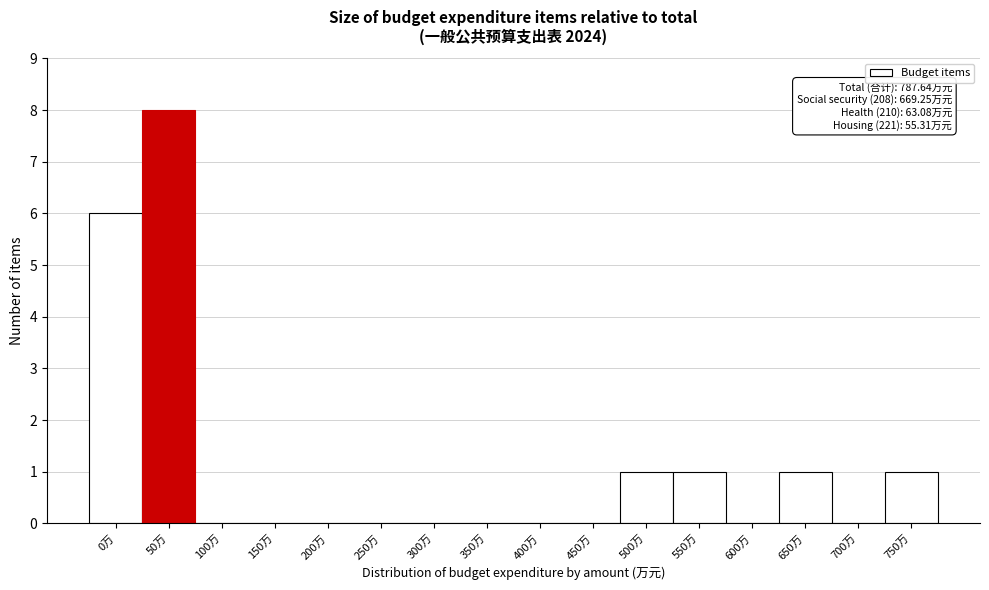

Reading right to left, extract all data points from this chart.

750万=1	700万=0	650万=1	600万=0	550万=1	500万=1	450万=0	400万=0	350万=0	300万=0	250万=0	200万=0	150万=0	100万=0	50万=8	0万=6